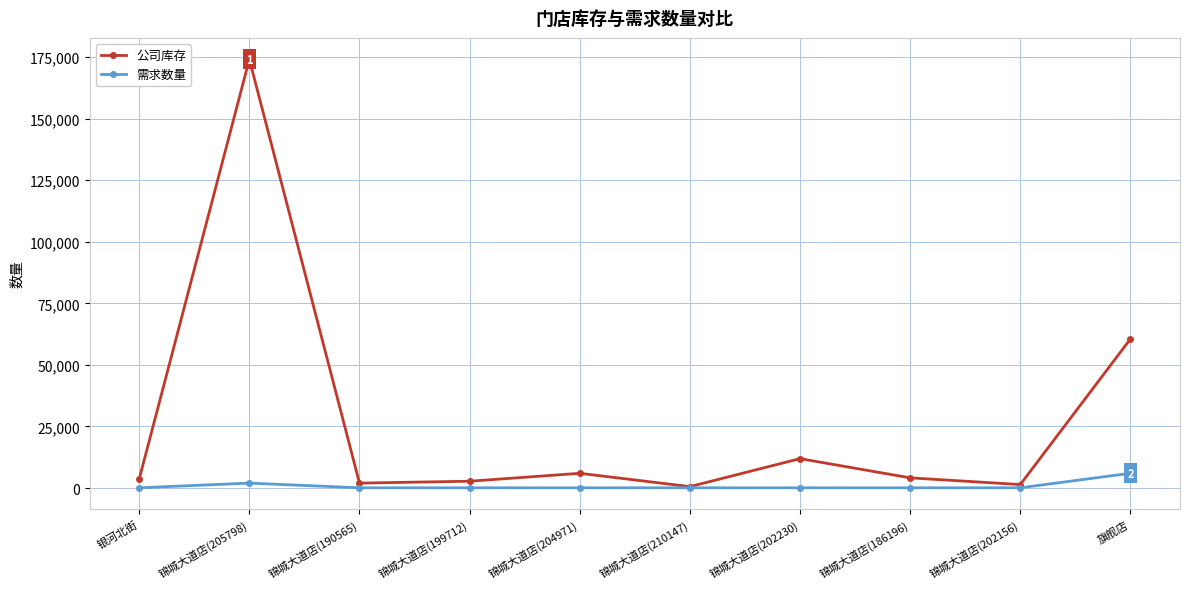

What is the total value across all series at 锦城大道店(199712)?

2870